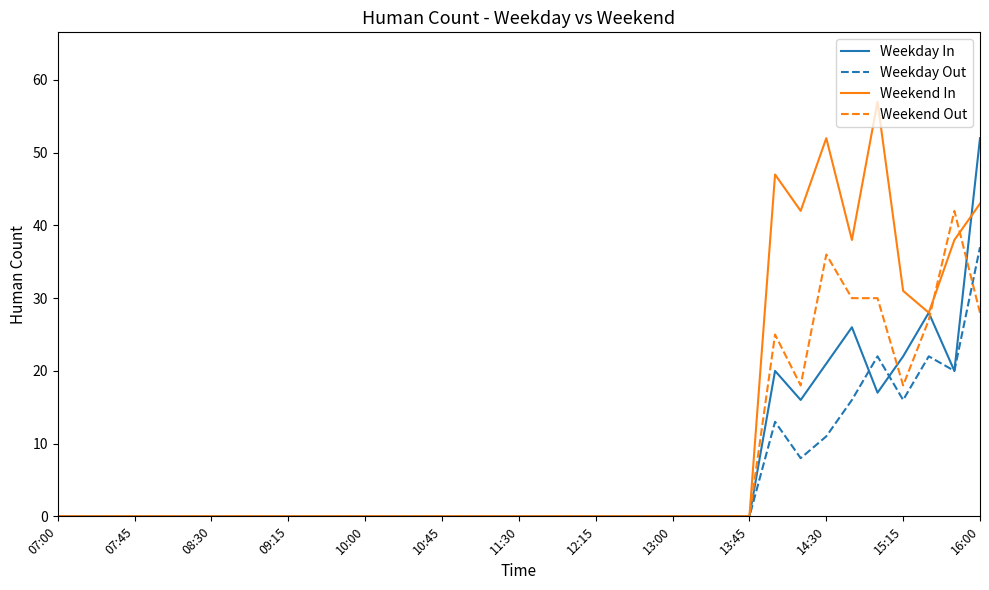

What is the greatest value displayed?

57